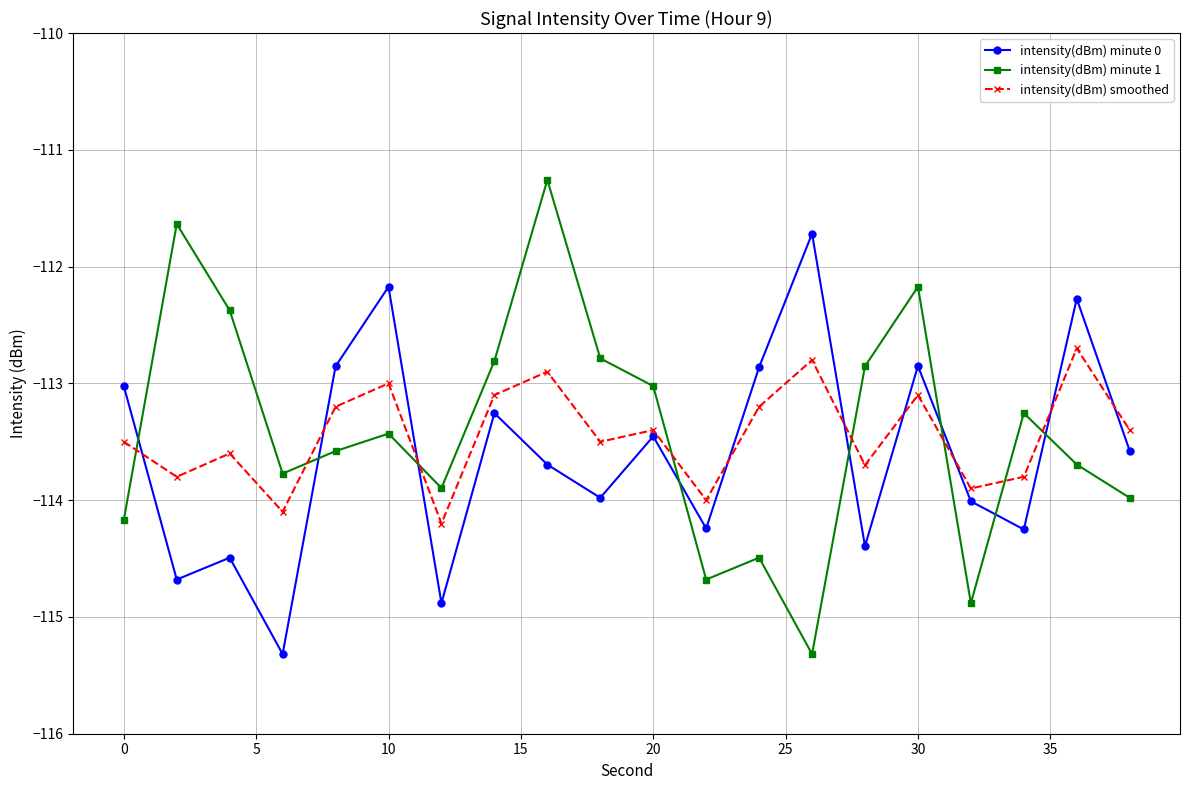

At how many categories does at least one series exceed -112?

3